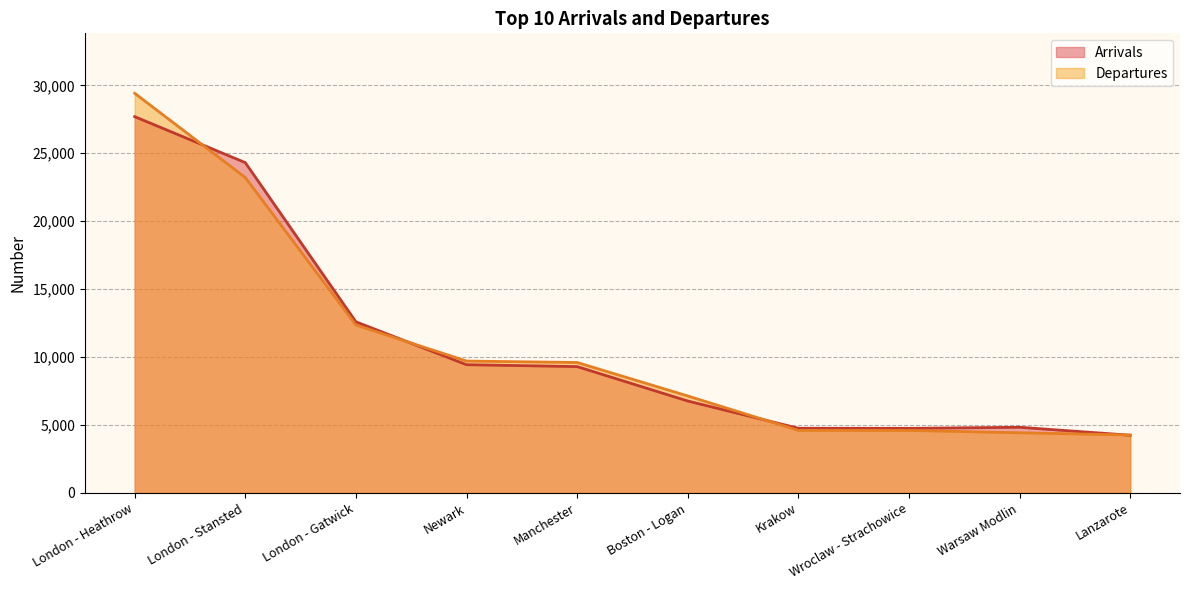

What are all the series names shown in the legend?

Arrivals, Departures